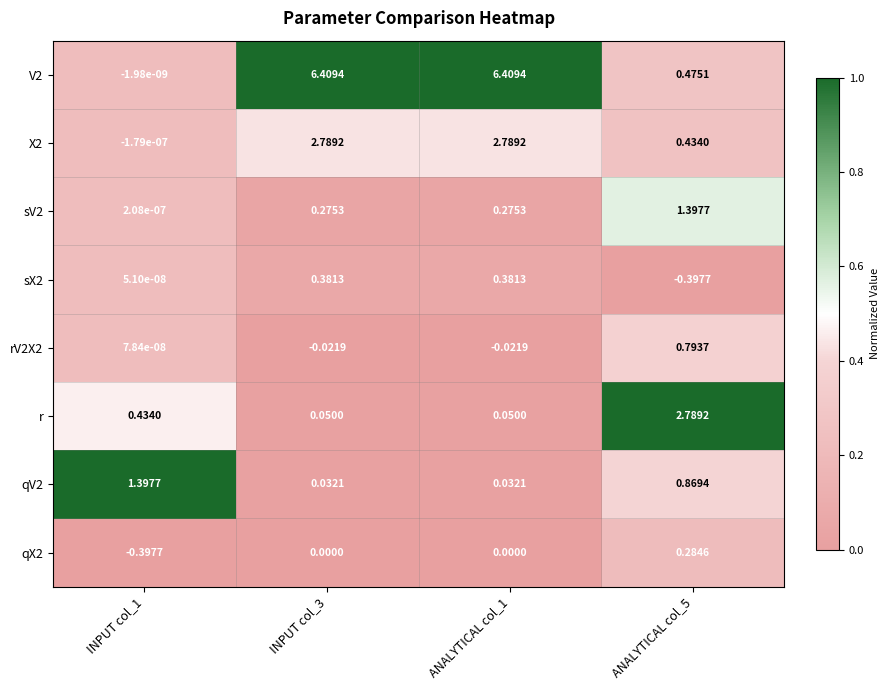

What is the total value across all series at ANALYTICAL col_1?

9.9